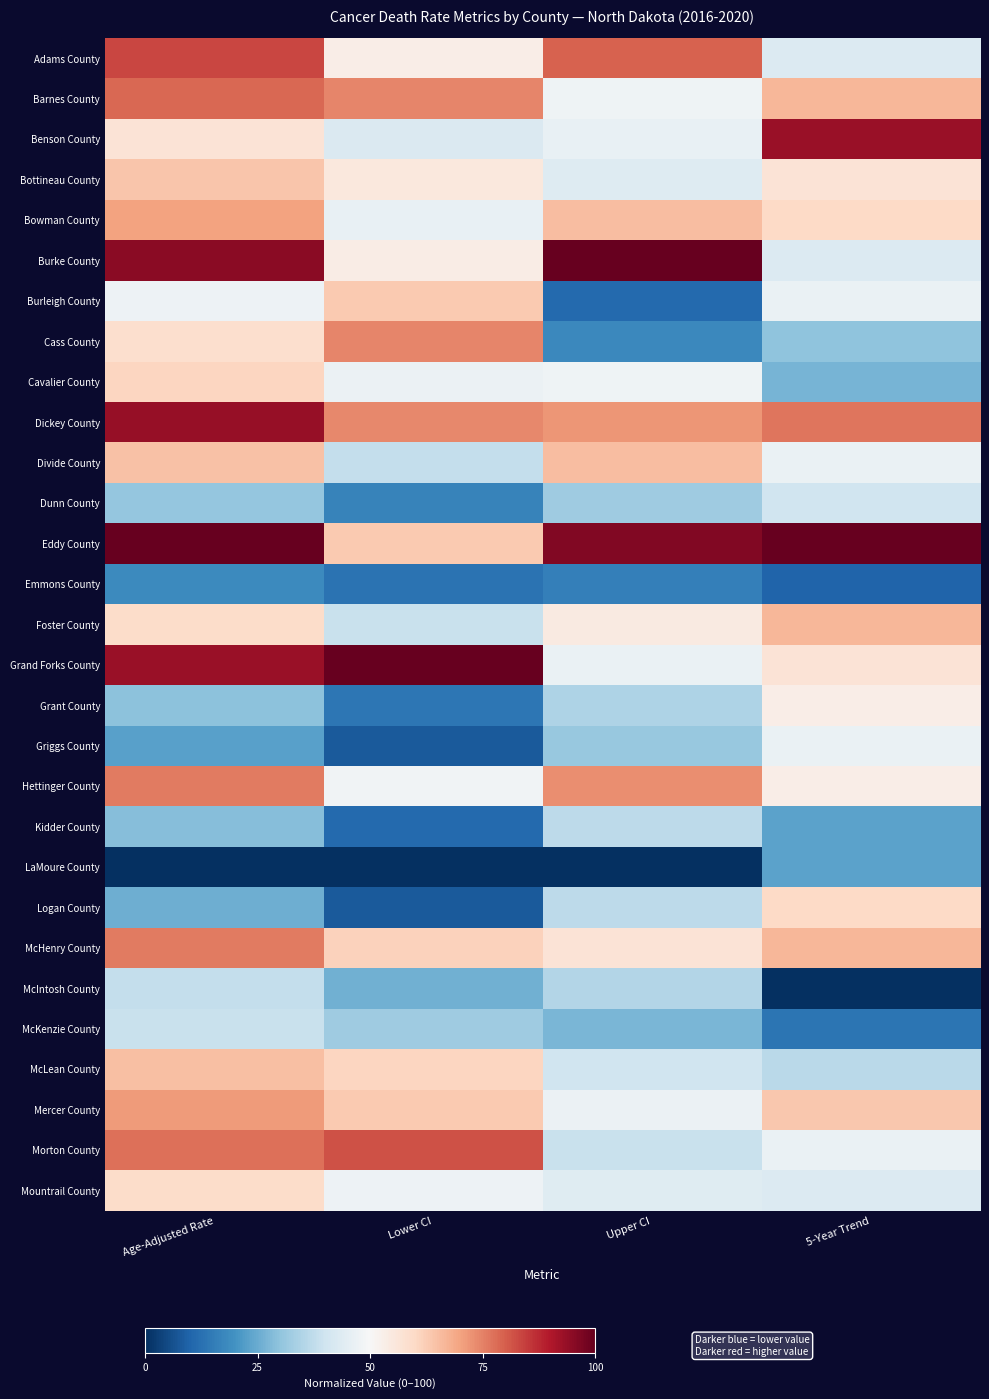

Reading left to right, extract all data points from this chart.

Adams County: Age-Adjusted Rate=83.2	Lower CI=53.1	Upper CI=79.5	5-Year Trend=43.3
Barnes County: Age-Adjusted Rate=78.7	Lower CI=74.4	Upper CI=47.9	5-Year Trend=66.7
Benson County: Age-Adjusted Rate=57.0	Lower CI=42.9	Upper CI=46.1	5-Year Trend=93.3
Bottineau County: Age-Adjusted Rate=63.8	Lower CI=55.3	Upper CI=43.6	5-Year Trend=56.7
Bowman County: Age-Adjusted Rate=70.2	Lower CI=46.1	Upper CI=65.5	5-Year Trend=60.0
Burke County: Age-Adjusted Rate=95.3	Lower CI=53.7	Upper CI=100.0	5-Year Trend=43.3
Burleigh County: Age-Adjusted Rate=47.4	Lower CI=63.0	Upper CI=11.0	5-Year Trend=46.7
Cass County: Age-Adjusted Rate=58.5	Lower CI=74.3	Upper CI=17.6	5-Year Trend=30.0
Cavalier County: Age-Adjusted Rate=60.6	Lower CI=47.0	Upper CI=47.8	5-Year Trend=26.7
Dickey County: Age-Adjusted Rate=93.4	Lower CI=73.9	Upper CI=72.2	5-Year Trend=76.7
Divide County: Age-Adjusted Rate=64.5	Lower CI=38.2	Upper CI=65.4	5-Year Trend=46.7
Dunn County: Age-Adjusted Rate=30.6	Lower CI=16.6	Upper CI=32.3	5-Year Trend=40.0
Eddy County: Age-Adjusted Rate=100.0	Lower CI=63.1	Upper CI=96.4	5-Year Trend=100.0
Emmons County: Age-Adjusted Rate=18.2	Lower CI=13.1	Upper CI=15.8	5-Year Trend=10.0
Foster County: Age-Adjusted Rate=59.1	Lower CI=39.0	Upper CI=54.7	5-Year Trend=66.7
Grand Forks County: Age-Adjusted Rate=93.3	Lower CI=100.0	Upper CI=46.5	5-Year Trend=56.7
Grant County: Age-Adjusted Rate=29.5	Lower CI=14.0	Upper CI=34.7	5-Year Trend=53.3
Griggs County: Age-Adjusted Rate=22.8	Lower CI=7.9	Upper CI=31.1	5-Year Trend=46.7
Hettinger County: Age-Adjusted Rate=75.9	Lower CI=48.1	Upper CI=73.3	5-Year Trend=53.3
Kidder County: Age-Adjusted Rate=28.8	Lower CI=11.2	Upper CI=36.9	5-Year Trend=23.3
LaMoure County: Age-Adjusted Rate=0.0	Lower CI=0.0	Upper CI=0.0	5-Year Trend=23.3
Logan County: Age-Adjusted Rate=25.7	Lower CI=8.0	Upper CI=37.0	5-Year Trend=60.0
McHenry County: Age-Adjusted Rate=76.1	Lower CI=61.4	Upper CI=57.0	5-Year Trend=66.7
McIntosh County: Age-Adjusted Rate=38.2	Lower CI=26.0	Upper CI=35.3	5-Year Trend=0.0
McKenzie County: Age-Adjusted Rate=38.7	Lower CI=32.2	Upper CI=27.1	5-Year Trend=13.3
McLean County: Age-Adjusted Rate=65.1	Lower CI=60.7	Upper CI=40.0	5-Year Trend=36.7
Mercer County: Age-Adjusted Rate=71.3	Lower CI=63.2	Upper CI=47.3	5-Year Trend=63.3
Morton County: Age-Adjusted Rate=77.5	Lower CI=81.7	Upper CI=39.0	5-Year Trend=46.7
Mountrail County: Age-Adjusted Rate=59.1	Lower CI=47.5	Upper CI=44.1	5-Year Trend=43.3